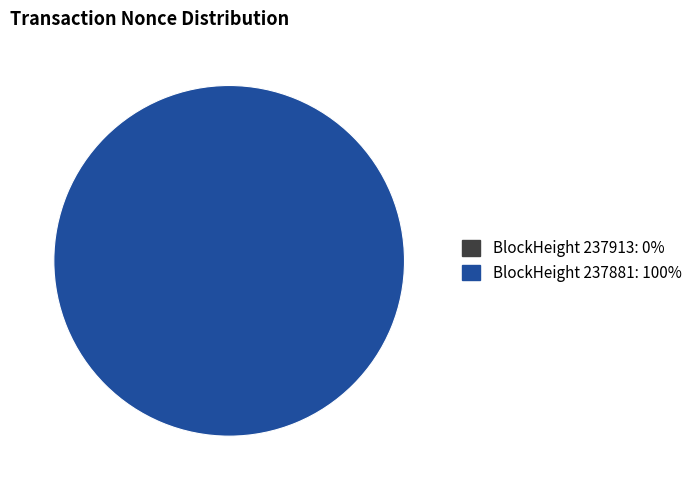

To the nearest percent, what is the difference between the largest and smallest slice percentages?

100%